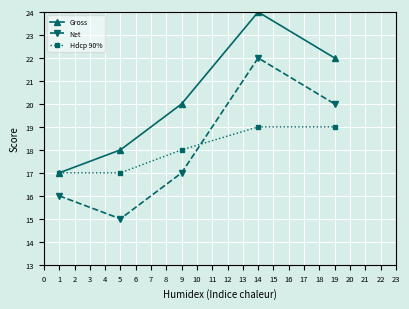

How many lines are shown in the chart?

3